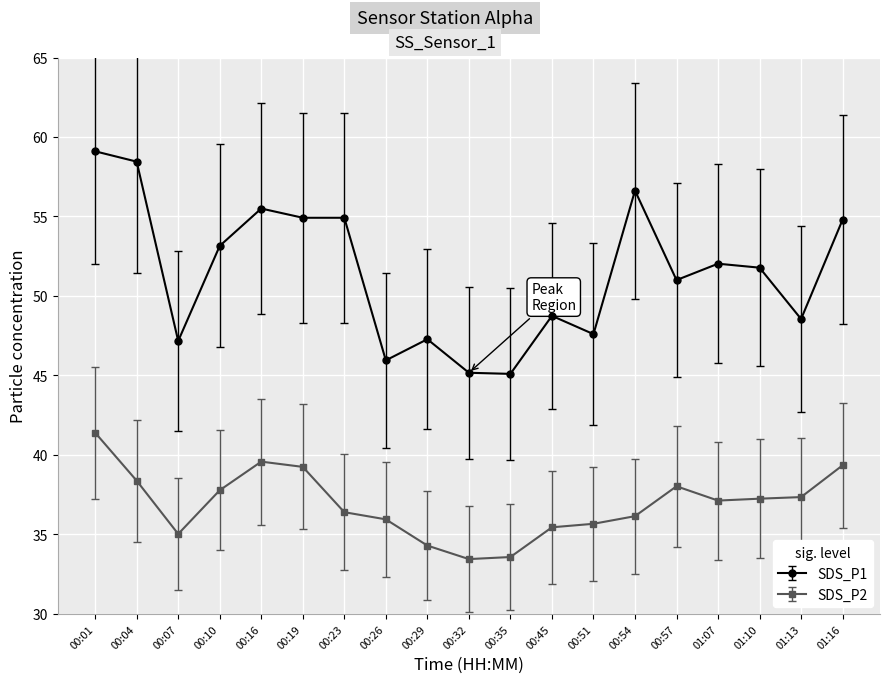

True or false: SDS_P1 has more than 1 points higher than both neighbors.

True